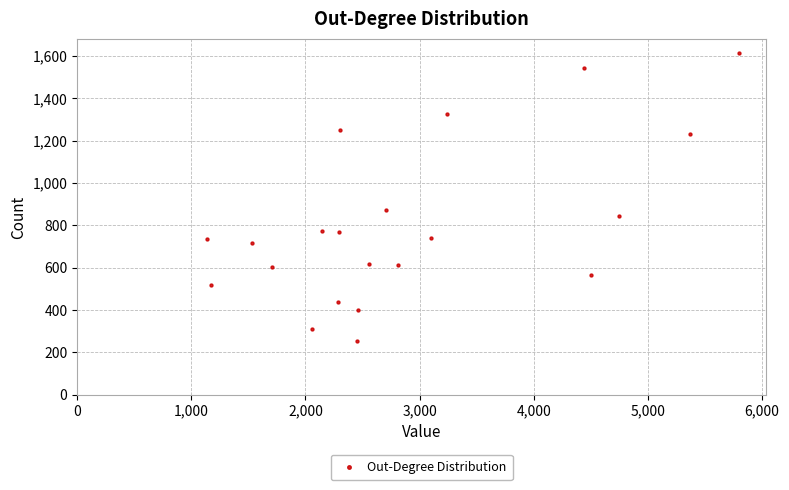

What Y value in the scatter plot is closest to 934?

871